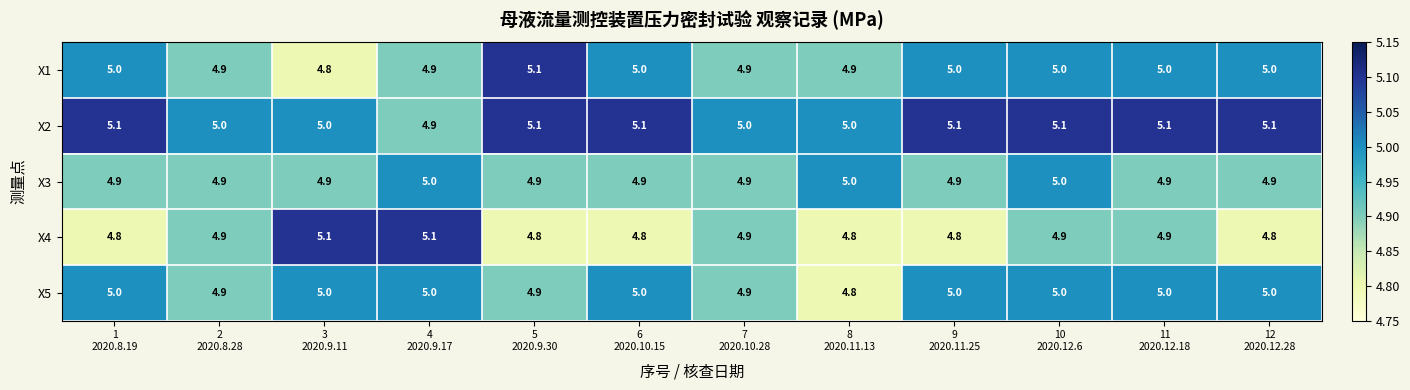

Which series has the largest total across all categories?

X2